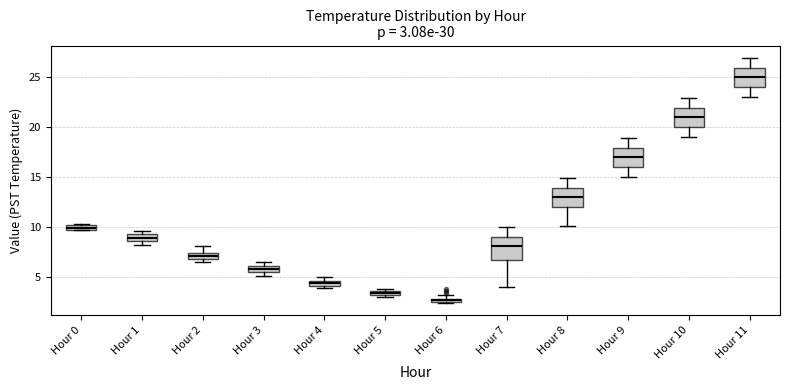

Which box has the lowest median line?

Hour 6